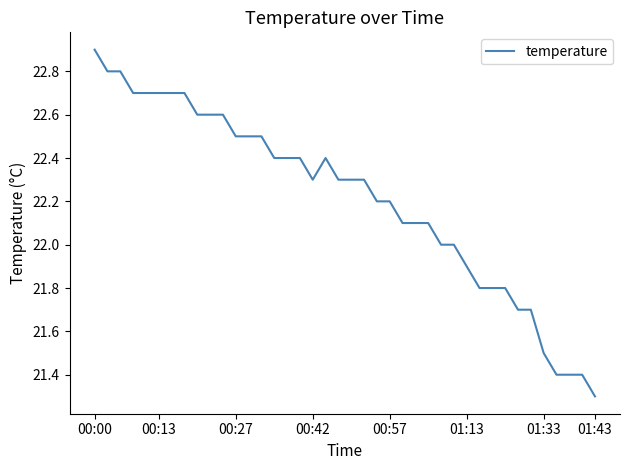

What is the minimum value shown in the chart?

21.3